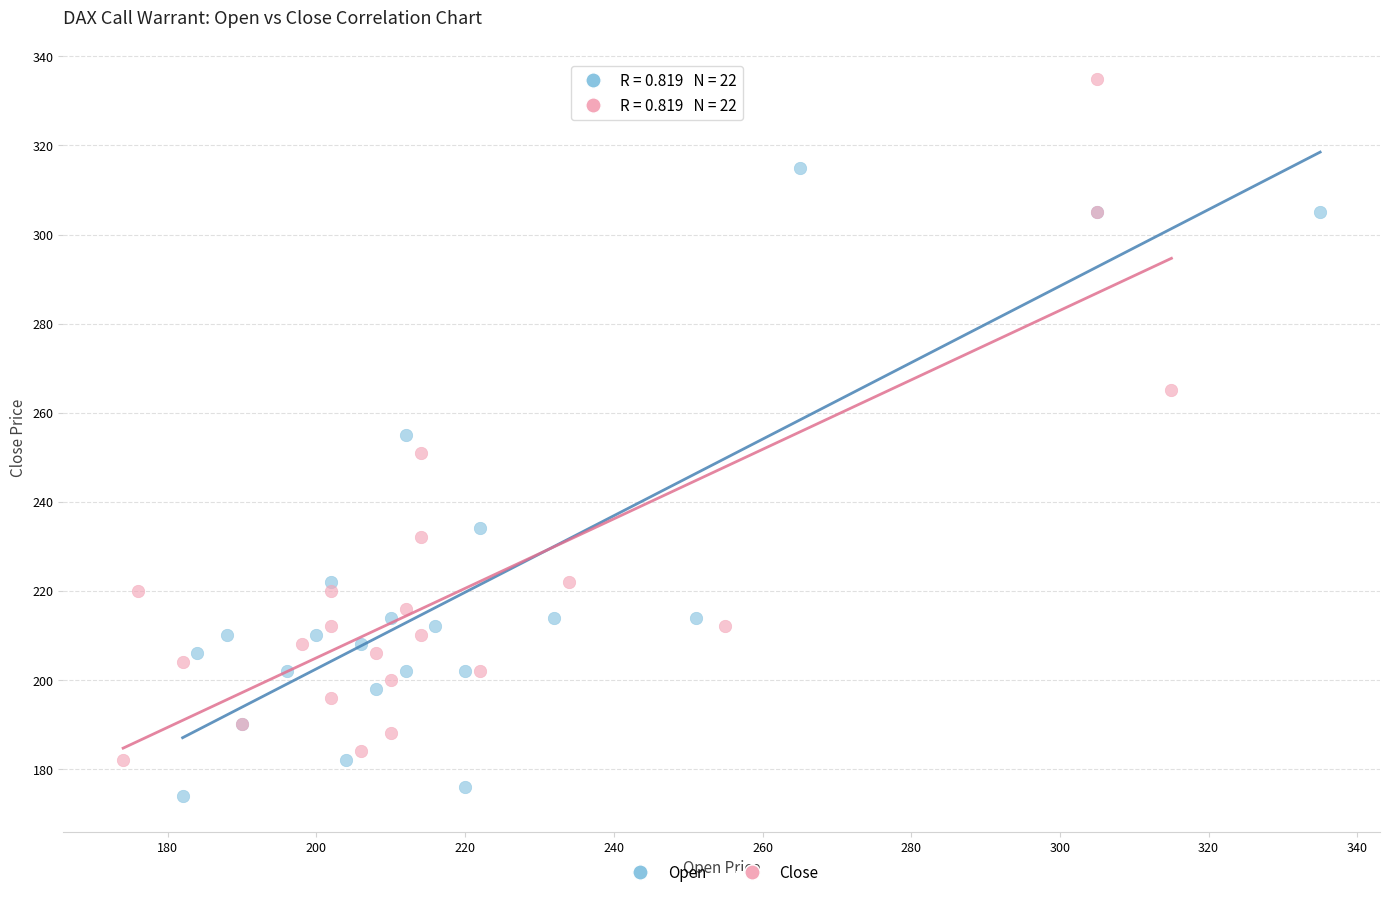

Which series contains the lowest Y value?

Open